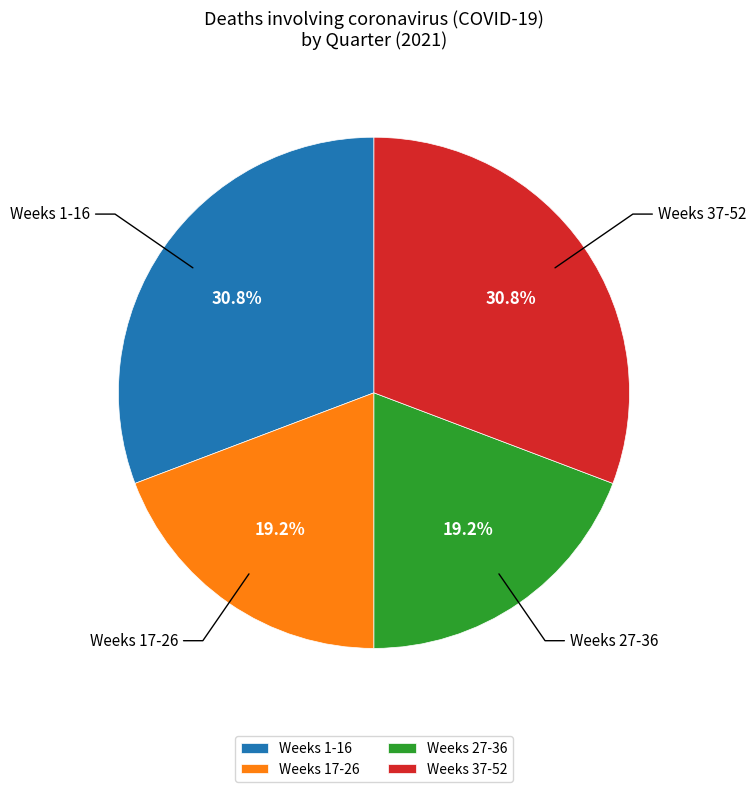

How many segments does this pie chart have?

4